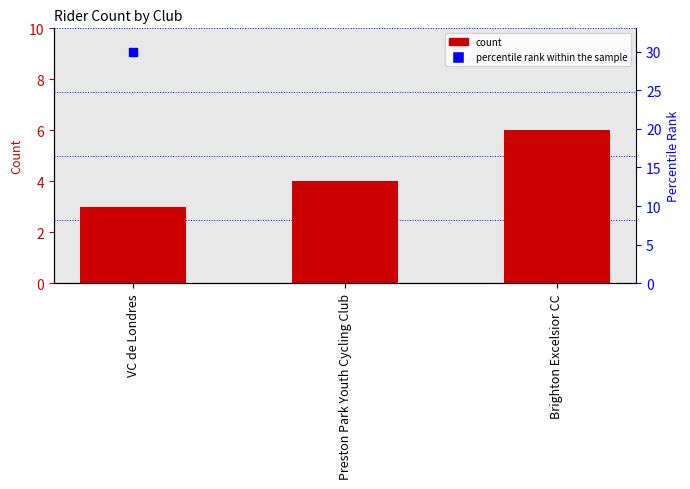

Which series has the largest total across all categories?

percentile rank within the sample